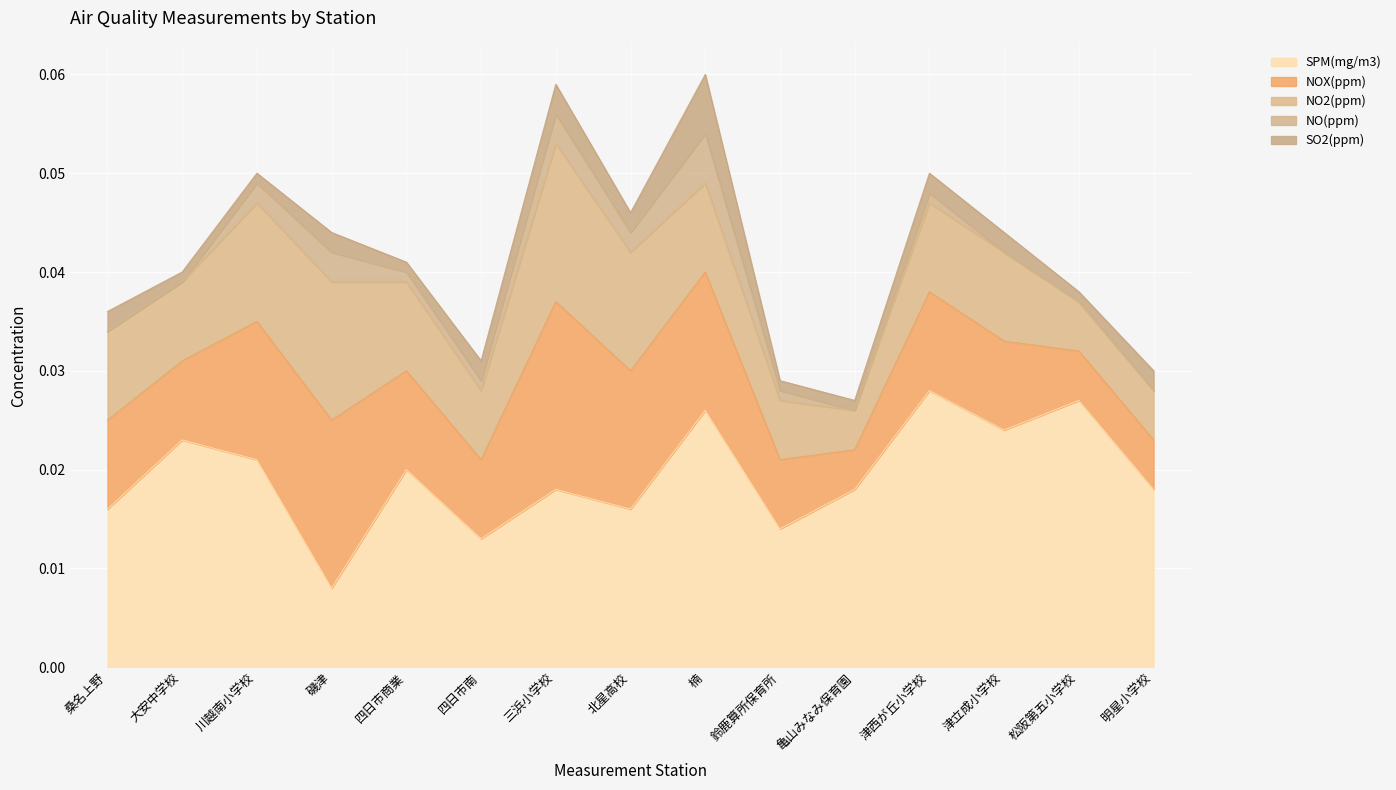

Reading left to right, transcribe all the data shown in this chart.

SPM(mg/m3): 桑名上野=0.0	大安中学校=0.0	川越南小学校=0.0	磯津=0.0	四日市商業=0.0	四日市南=0.0	三浜小学校=0.0	北星高校=0.0	楠=0.0	鈴鹿算所保育所=0.0	亀山みなみ保育園=0.0	津西が丘小学校=0.0	津立成小学校=0.0	松阪第五小学校=0.0	明星小学校=0.0
NOX(ppm): 桑名上野=0.0	大安中学校=0.0	川越南小学校=0.0	磯津=0.0	四日市商業=0.0	四日市南=0.0	三浜小学校=0.0	北星高校=0.0	楠=0.0	鈴鹿算所保育所=0.0	亀山みなみ保育園=0.0	津西が丘小学校=0.0	津立成小学校=0.0	松阪第五小学校=0.0	明星小学校=0.0
NO2(ppm): 桑名上野=0.0	大安中学校=0.0	川越南小学校=0.0	磯津=0.0	四日市商業=0.0	四日市南=0.0	三浜小学校=0.0	北星高校=0.0	楠=0.0	鈴鹿算所保育所=0.0	亀山みなみ保育園=0.0	津西が丘小学校=0.0	津立成小学校=0.0	松阪第五小学校=0.0	明星小学校=0.0
NO(ppm): 桑名上野=0.0	大安中学校=0.0	川越南小学校=0.0	磯津=0.0	四日市商業=0.0	四日市南=0.0	三浜小学校=0.0	北星高校=0.0	楠=0.0	鈴鹿算所保育所=0.0	亀山みなみ保育園=0.0	津西が丘小学校=0.0	津立成小学校=0.0	松阪第五小学校=0.0	明星小学校=0.0
SO2(ppm): 桑名上野=0.0	大安中学校=0.0	川越南小学校=0.0	磯津=0.0	四日市商業=0.0	四日市南=0.0	三浜小学校=0.0	北星高校=0.0	楠=0.0	鈴鹿算所保育所=0.0	亀山みなみ保育園=0.0	津西が丘小学校=0.0	津立成小学校=0.0	松阪第五小学校=0.0	明星小学校=0.0